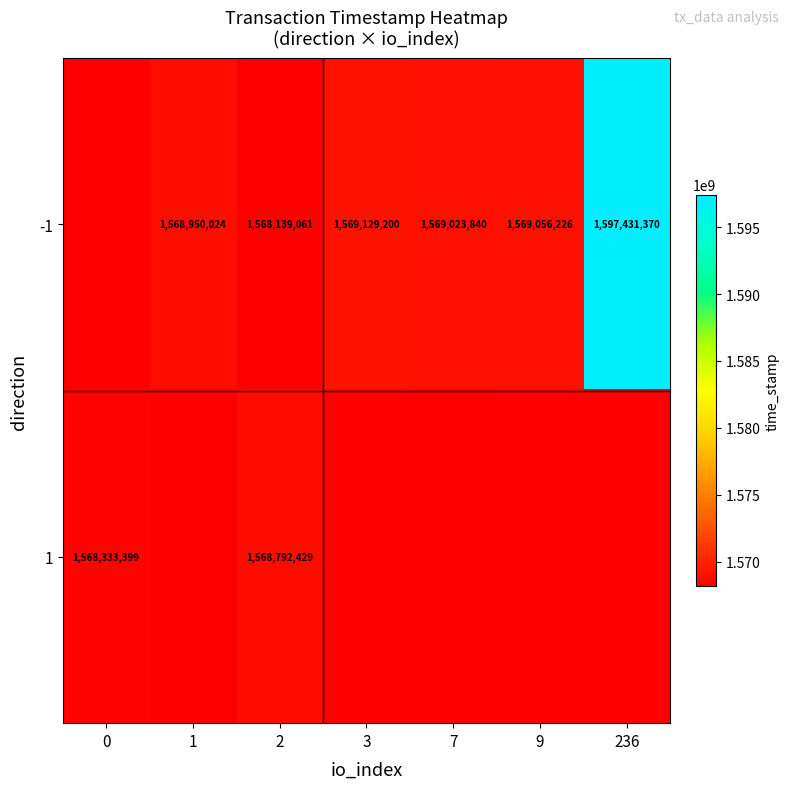

The value of -1 at 3 is 579709323. True or false?

False